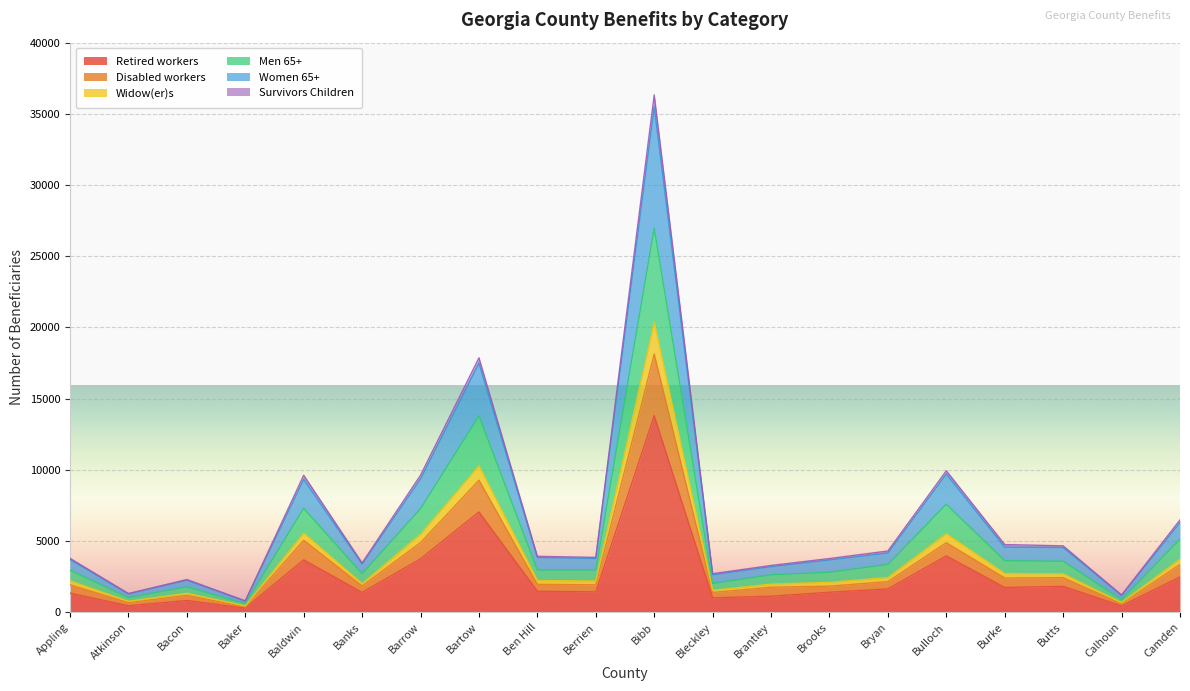

True or false: Disabled workers and Widow(er)s intersect in this chart.

False